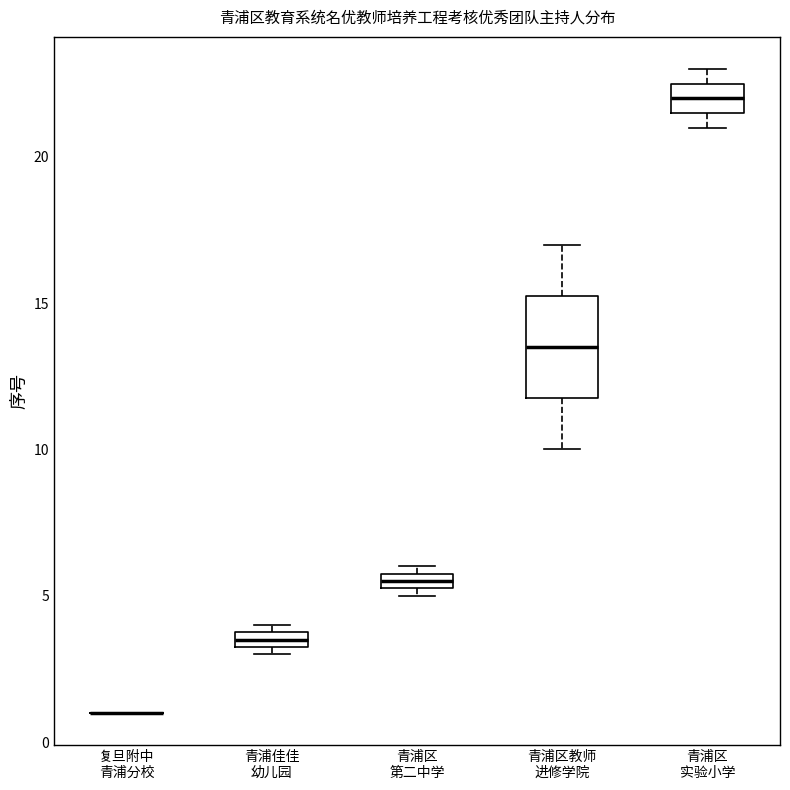

Where does the median line of the box for 青浦区 实验小学 sit on the y-axis? The values are not printed on the chart, so give them approximately, as read against the axis.

22.0